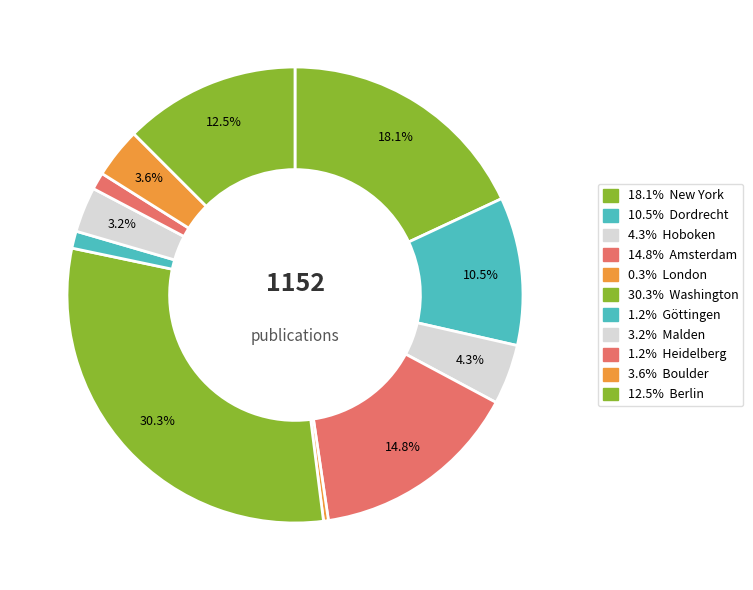

How many segments does this pie chart have?

11